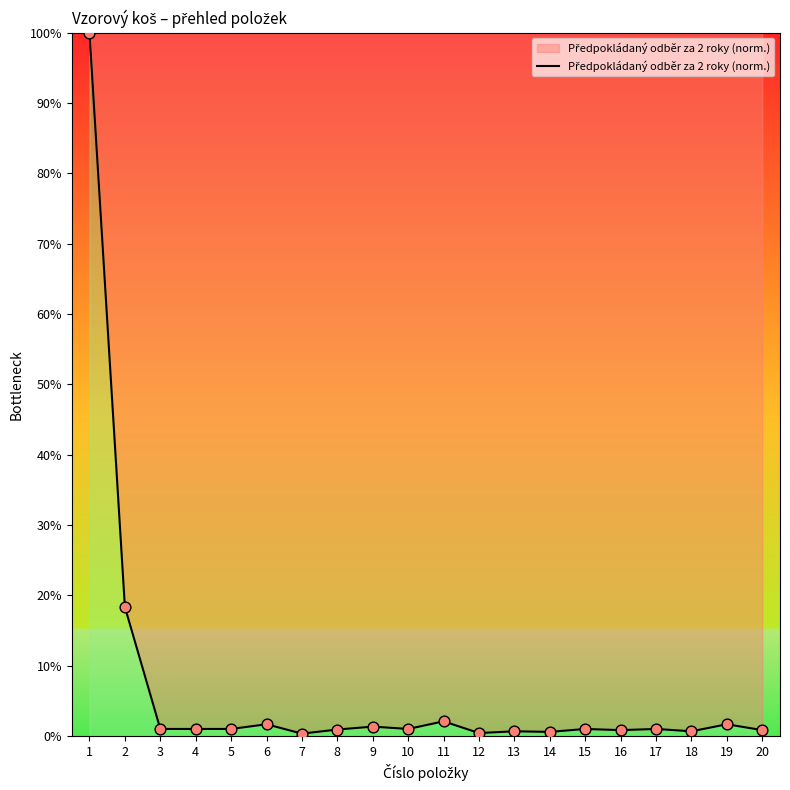

What is the change in value from 15 to 19?

+0.7